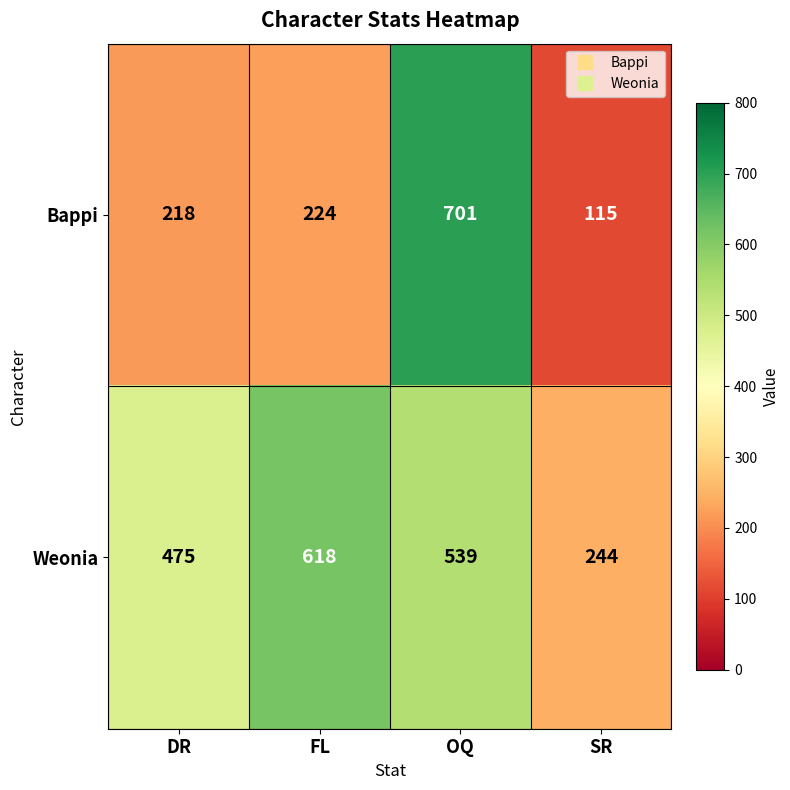

Reading left to right, extract all data points from this chart.

Bappi: DR=218	FL=224	OQ=701	SR=115
Weonia: DR=475	FL=618	OQ=539	SR=244